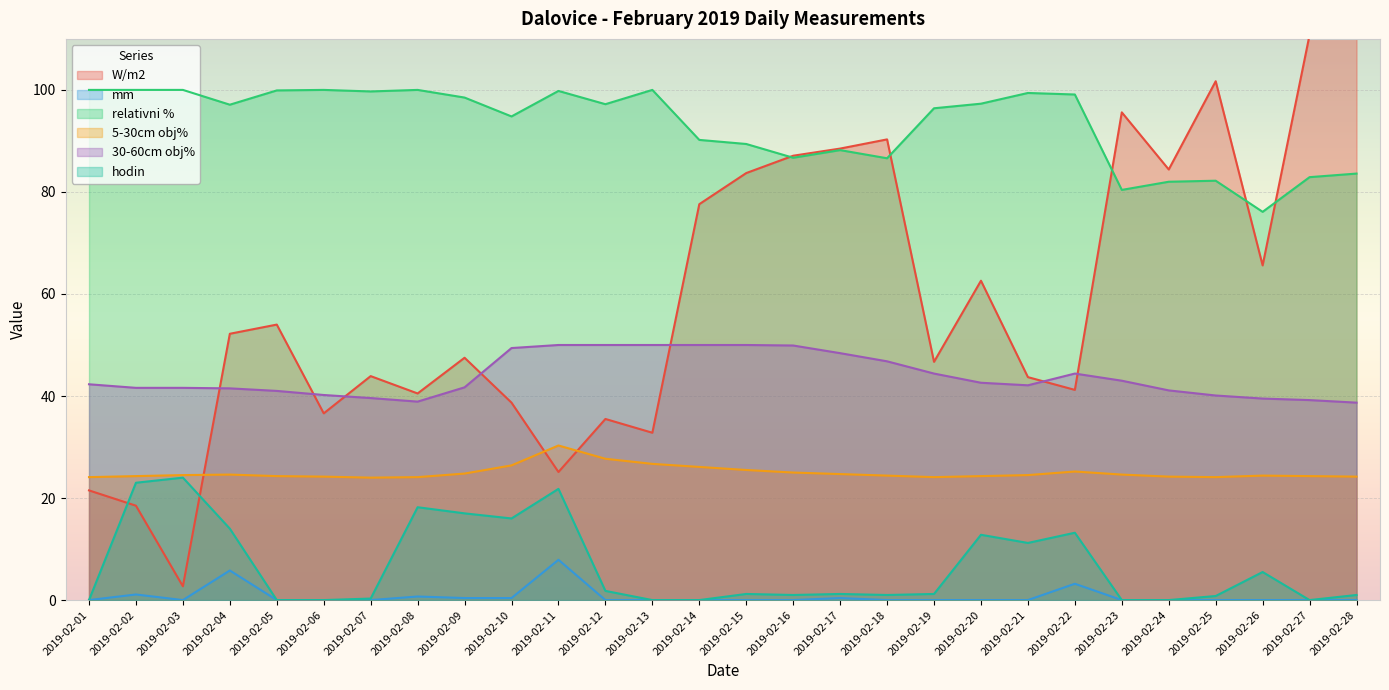

Which category has the lowest value across all series?

2019-02-01